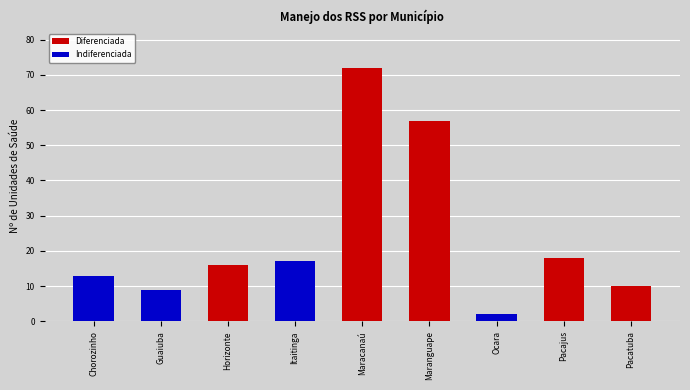

What value does the data have at Horizonte, to the nearest 5?

15